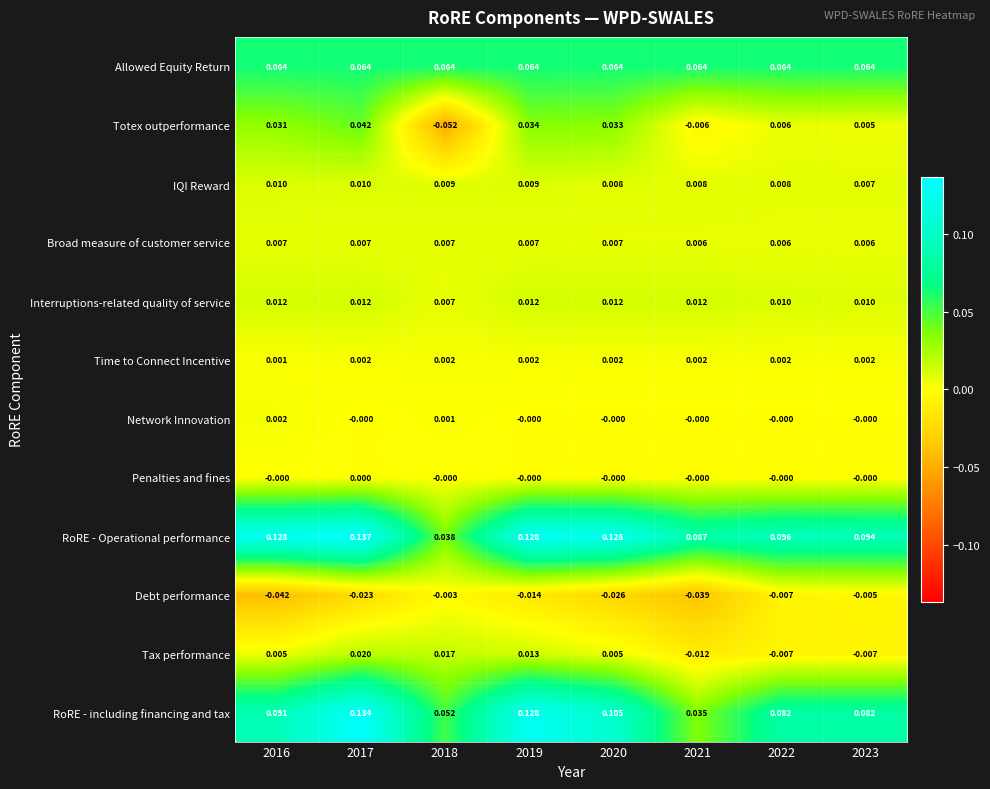

Which series changed the most between 2016 and 2020?

Debt performance